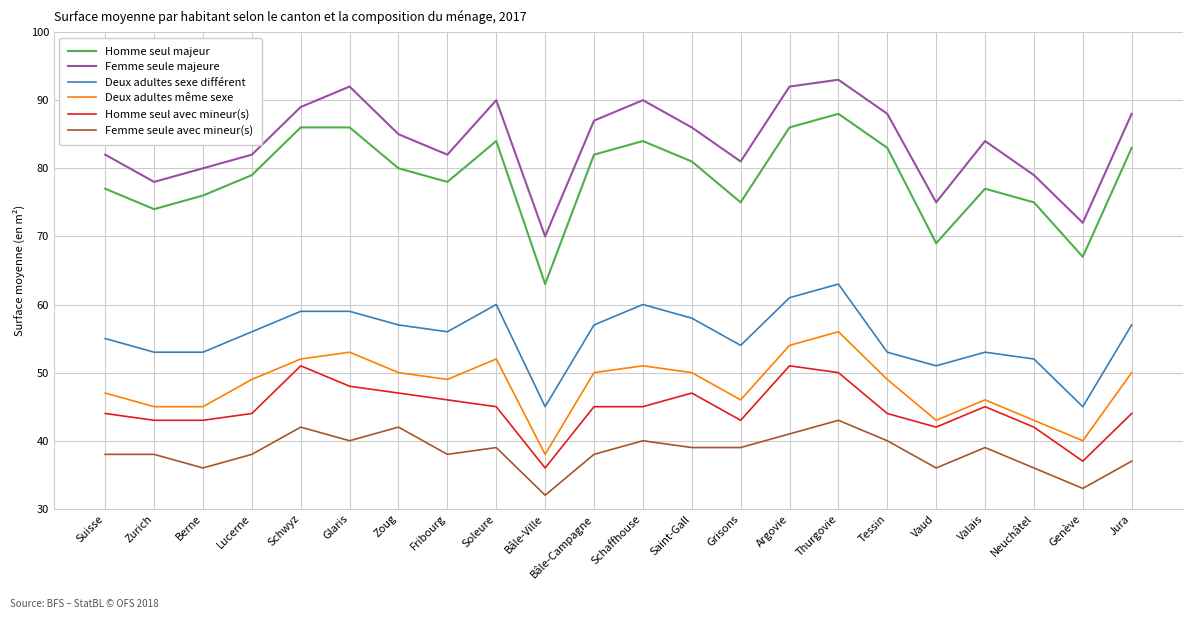

Rank the series at Fribourg from lowest to highest value.

Femme seule avec mineur(s), Homme seul avec mineur(s), Deux adultes même sexe, Deux adultes sexe différent, Homme seul majeur, Femme seule majeure